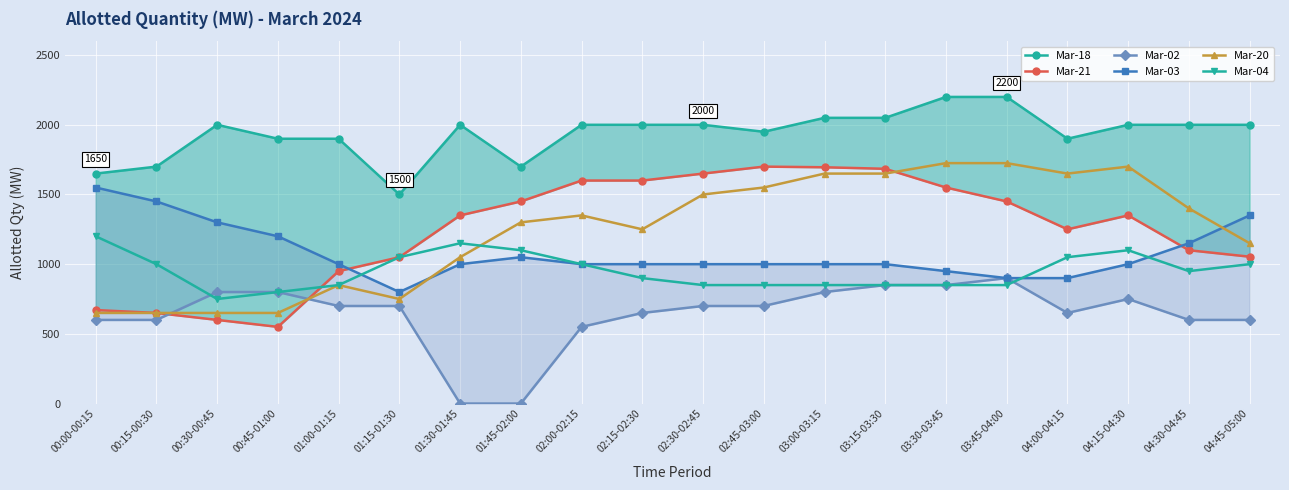

Where does the Mar-02 series first go above 700?

00:30-00:45